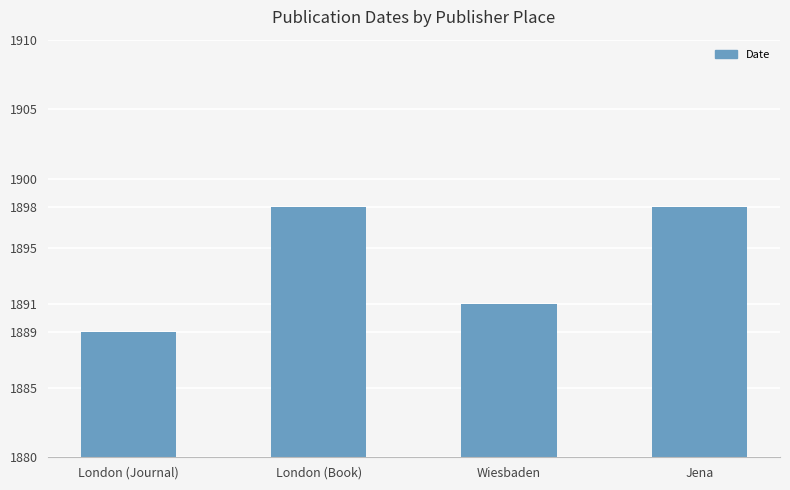

How many data points does each series have?

4